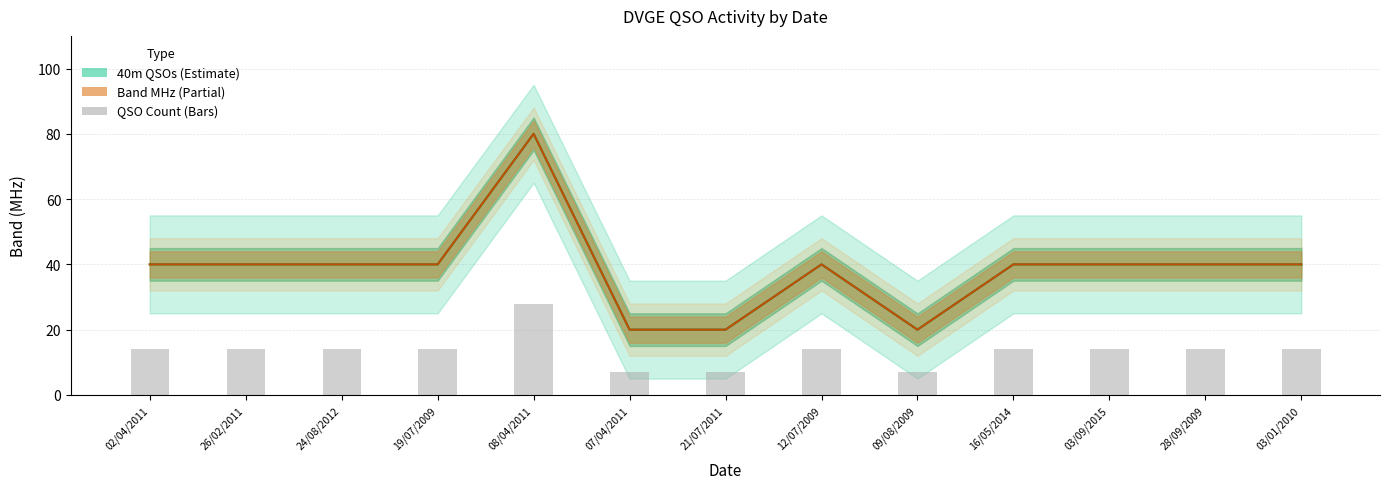

What is the label of the 1st bar from the right?

03/01/2010